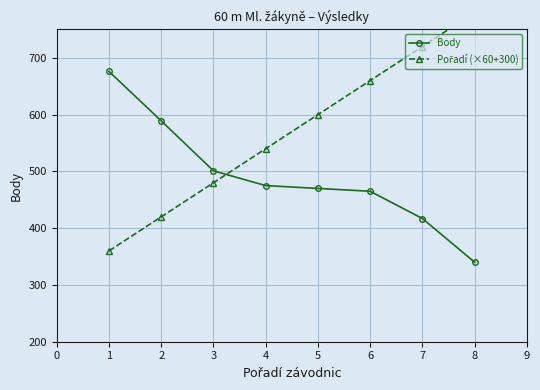

What is the maximum value for Body?

676